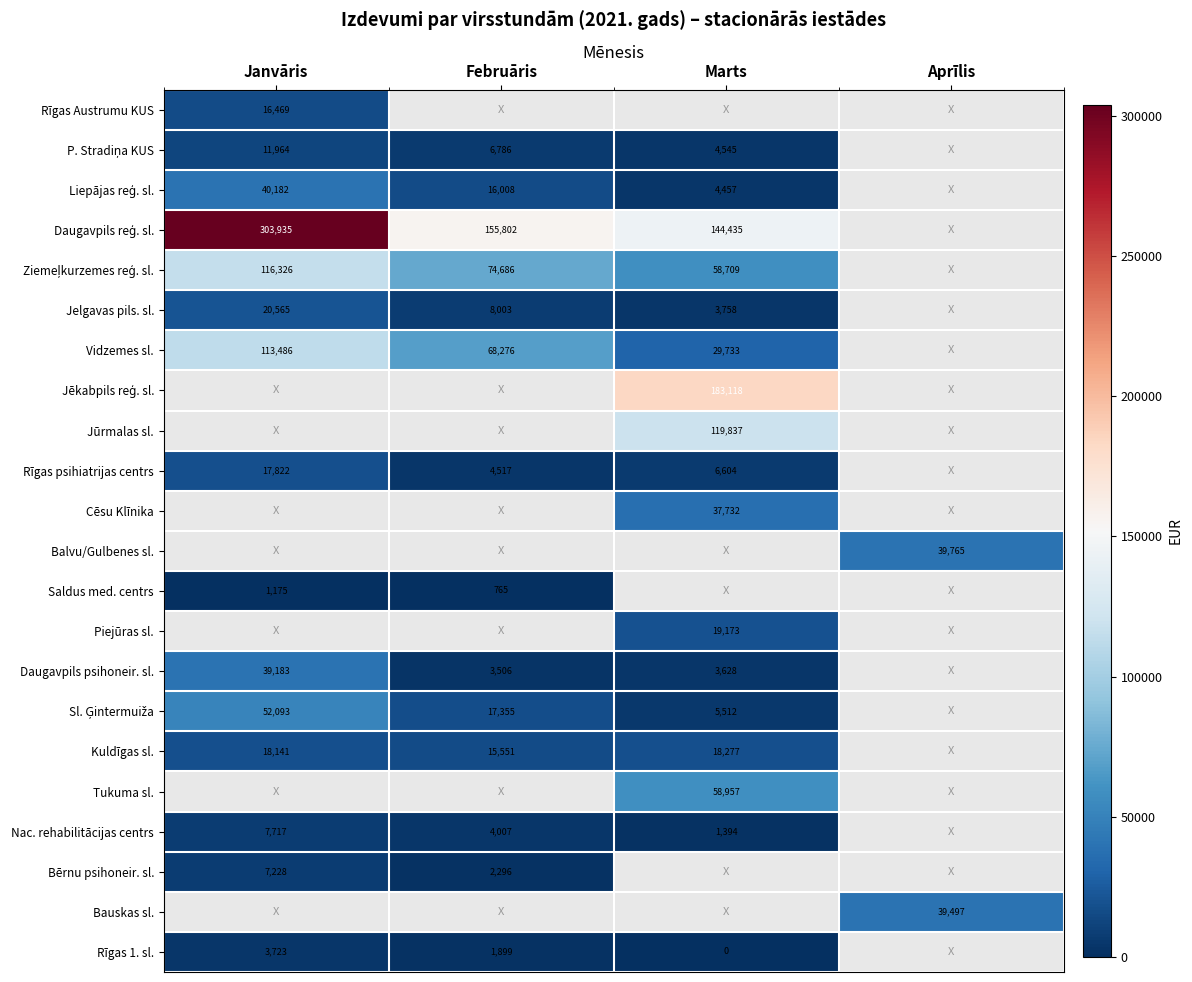

Is it true that Bauskas sl. equals 18792.5 at Aprīlis?

False